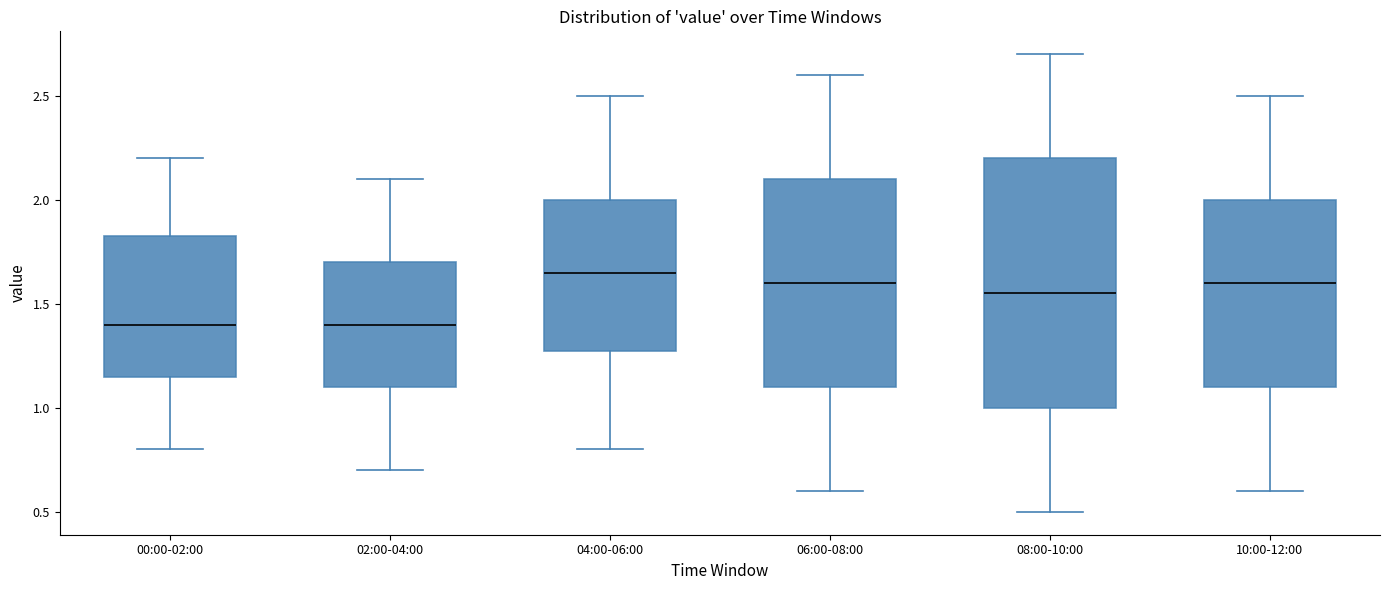

Reading left to right, read every box against the y-axis: the position of its median line, the range the box covers, and the ends of its whiskers. The values are not printed on the chart, so give them approximately, as read against the axis.

00:00-02:00: median 1.40, box 1.15 to 1.85, whiskers 0.80 to 2.20
02:00-04:00: median 1.40, box 1.10 to 1.70, whiskers 0.70 to 2.10
04:00-06:00: median 1.65, box 1.30 to 2.00, whiskers 0.80 to 2.50
06:00-08:00: median 1.60, box 1.10 to 2.10, whiskers 0.60 to 2.60
08:00-10:00: median 1.55, box 1.00 to 2.20, whiskers 0.50 to 2.70
10:00-12:00: median 1.60, box 1.10 to 2.00, whiskers 0.60 to 2.50